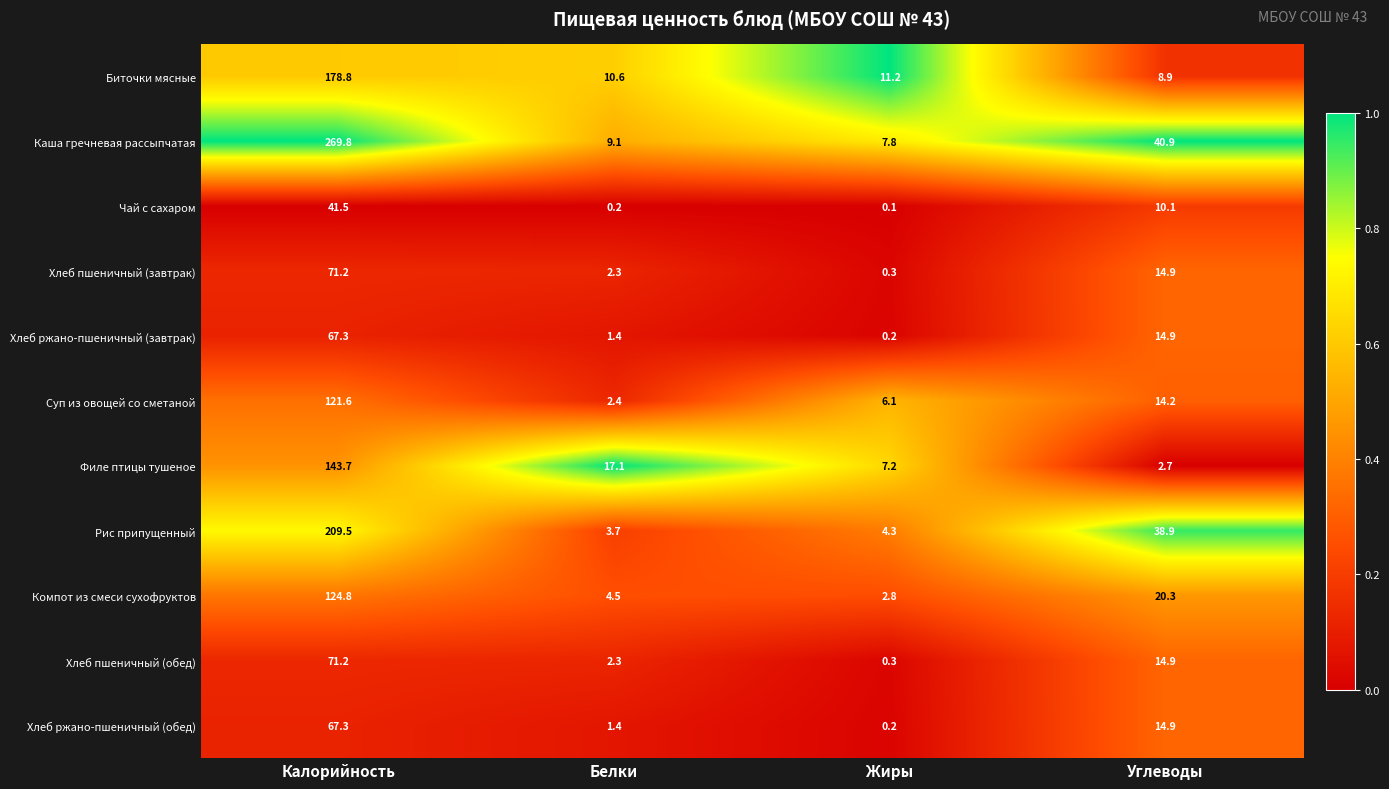

What is the spread (max minus min) of values at Белки?

16.9